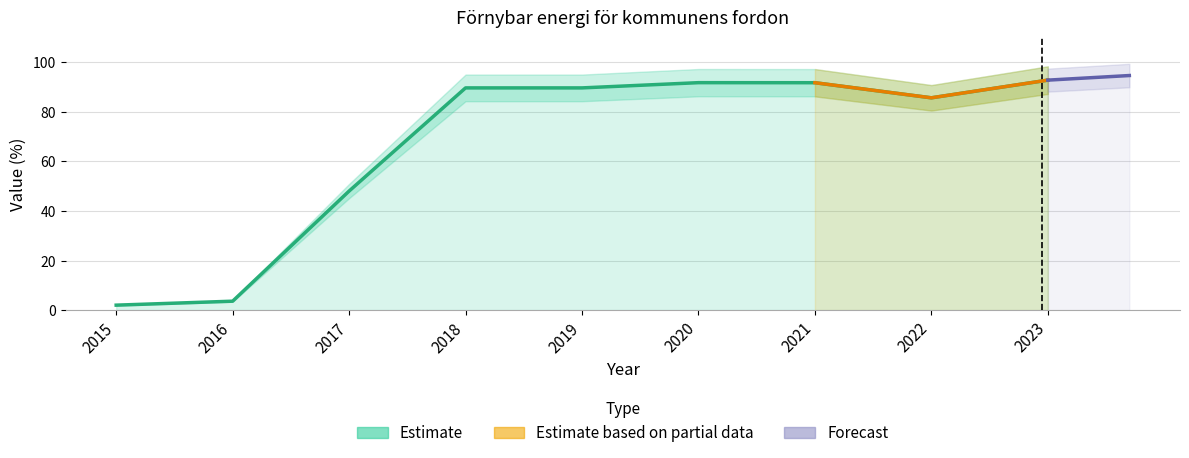

Where is the first local maximum?

2020